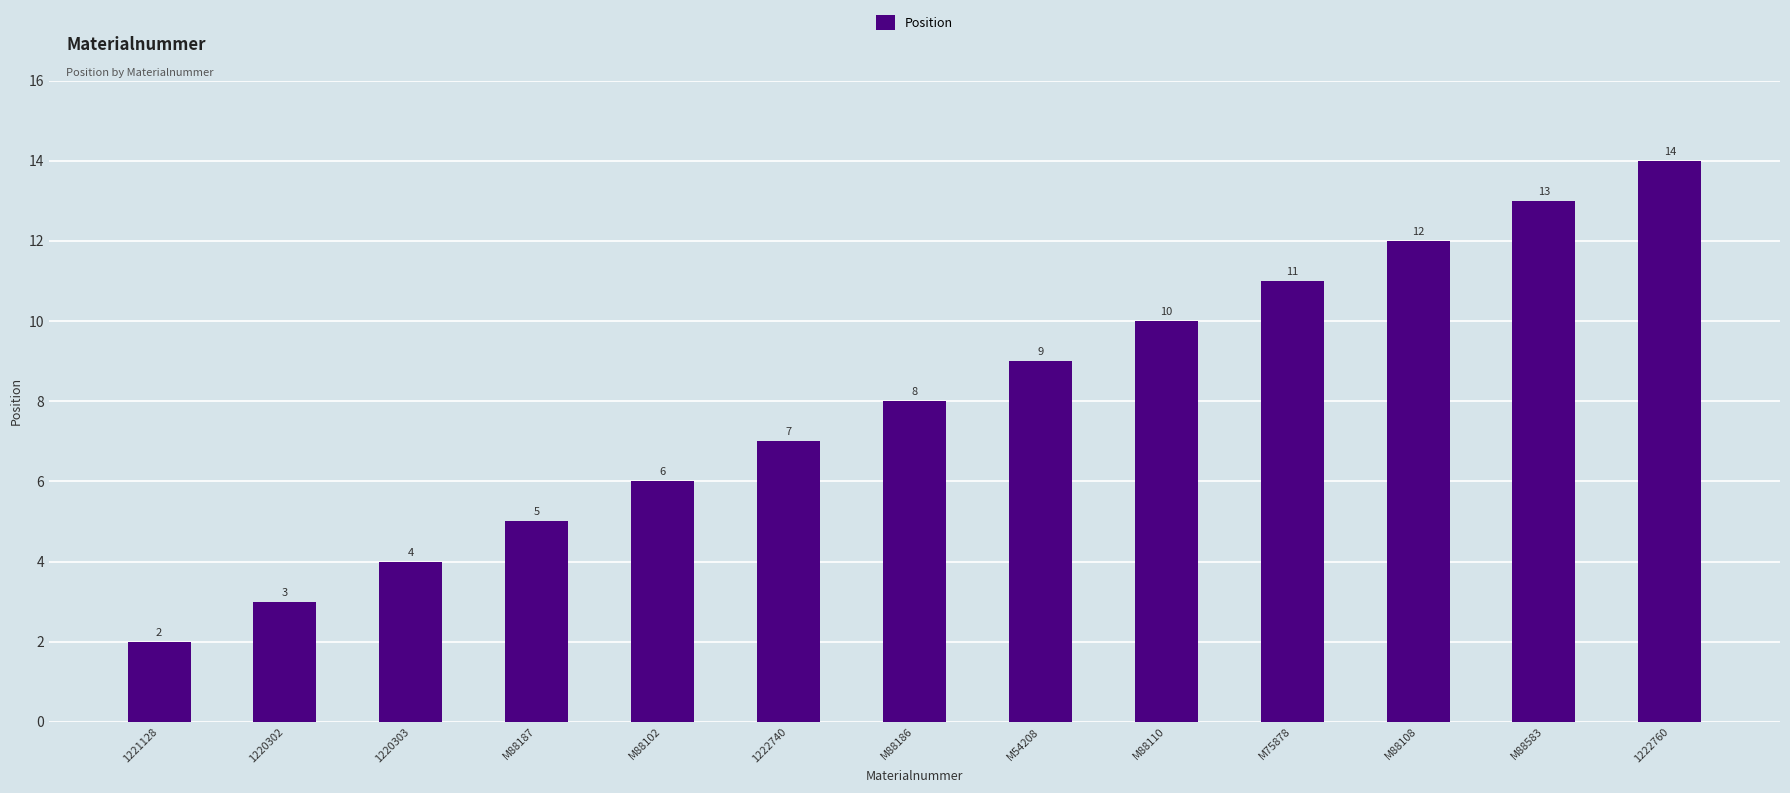

What is the difference between the second highest and second lowest values?

10